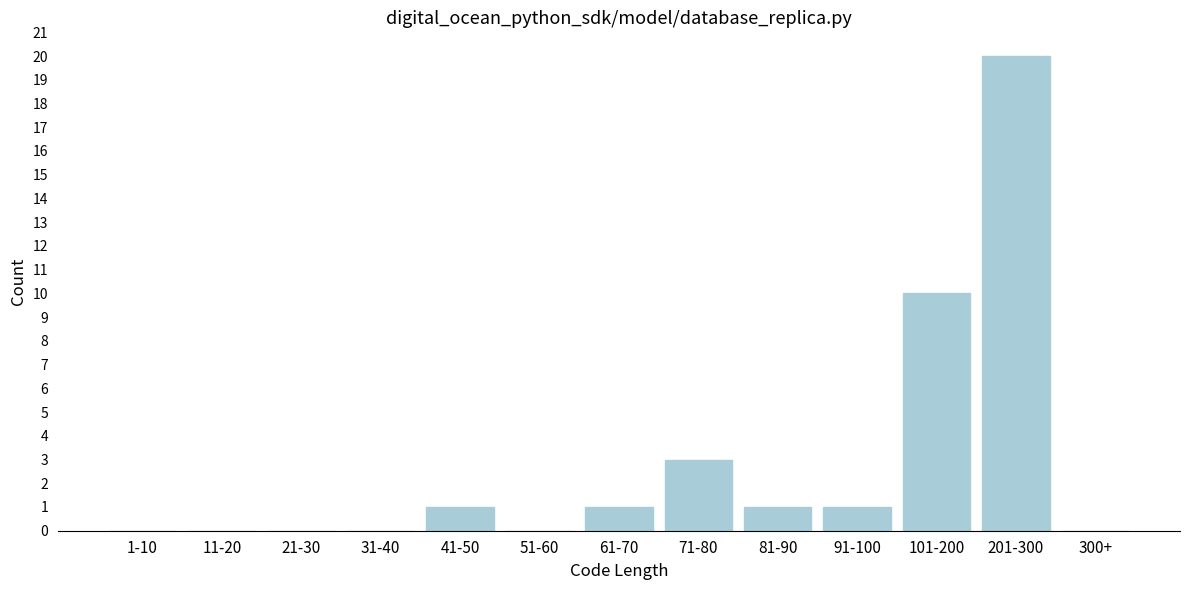

Reading left to right, extract all data points from this chart.

1-10=0	11-20=0	21-30=0	31-40=0	41-50=1	51-60=0	61-70=1	71-80=3	81-90=1	91-100=1	101-200=10	201-300=20	300+=0